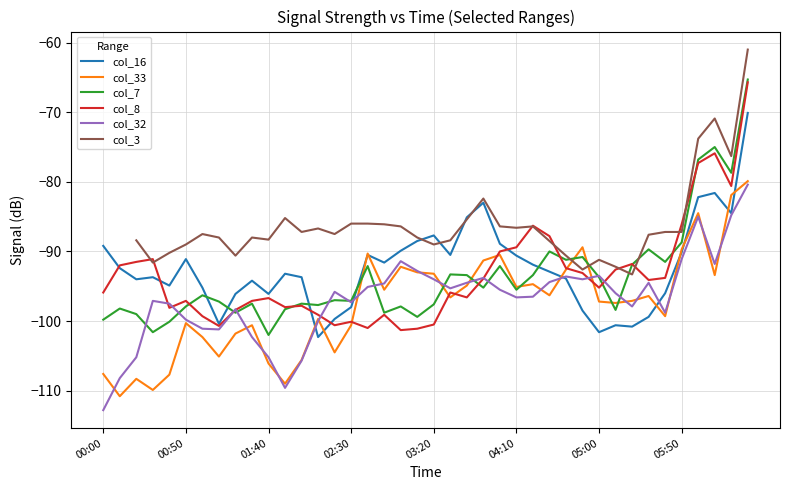

How many values in the col_33 series are below -96?

23